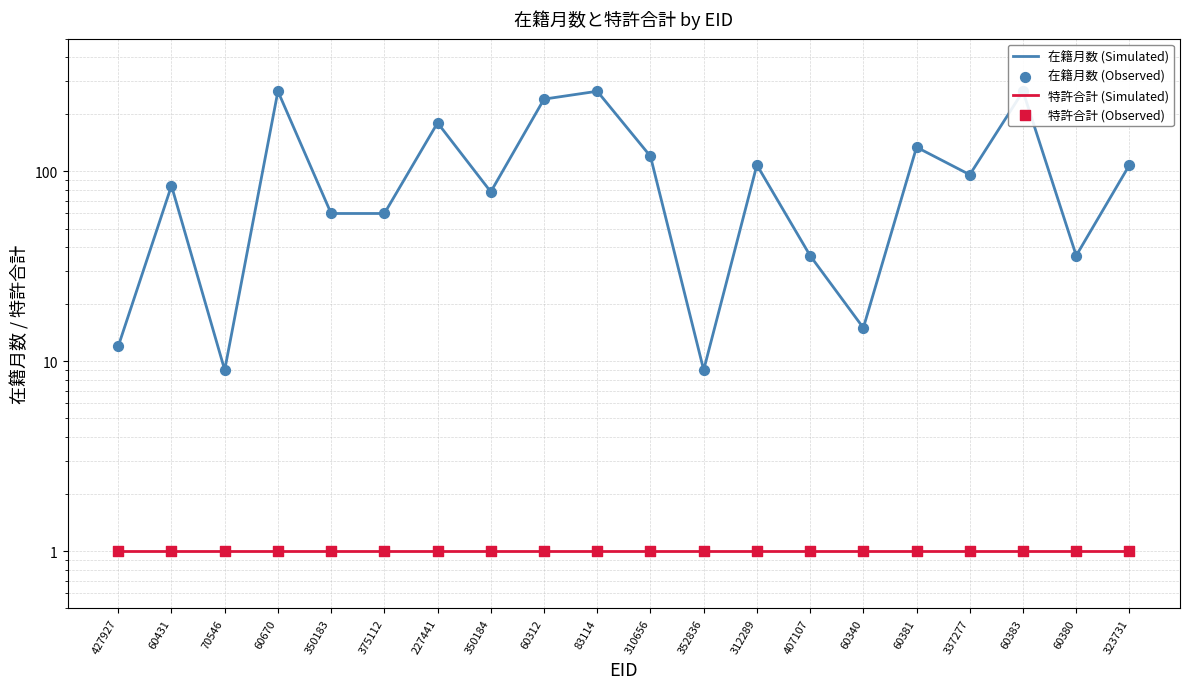

Which series has the largest total across all categories?

在籍月数 (Simulated)